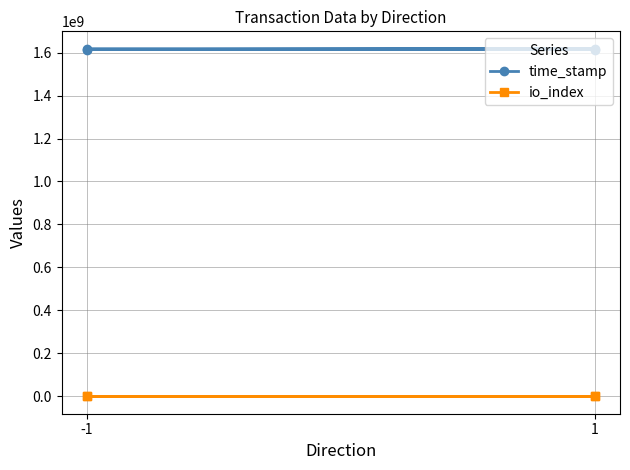

Does the chart display data point markers on the line(s)?

Yes